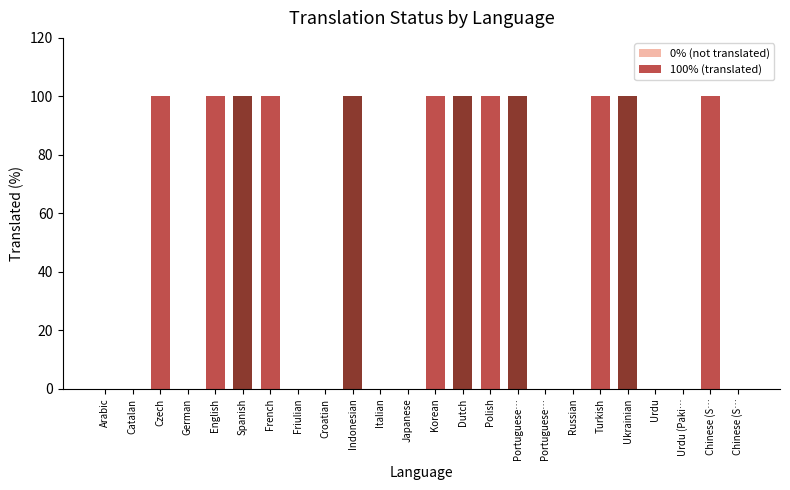

How many series are shown in this chart?

1